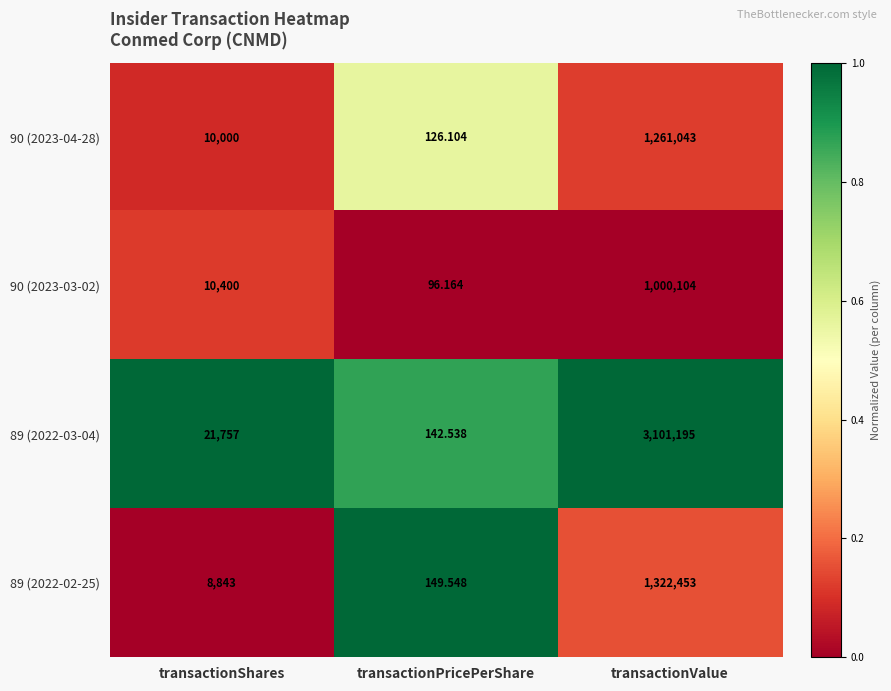

What is the spread (max minus min) of values at transactionShares?

12914.0